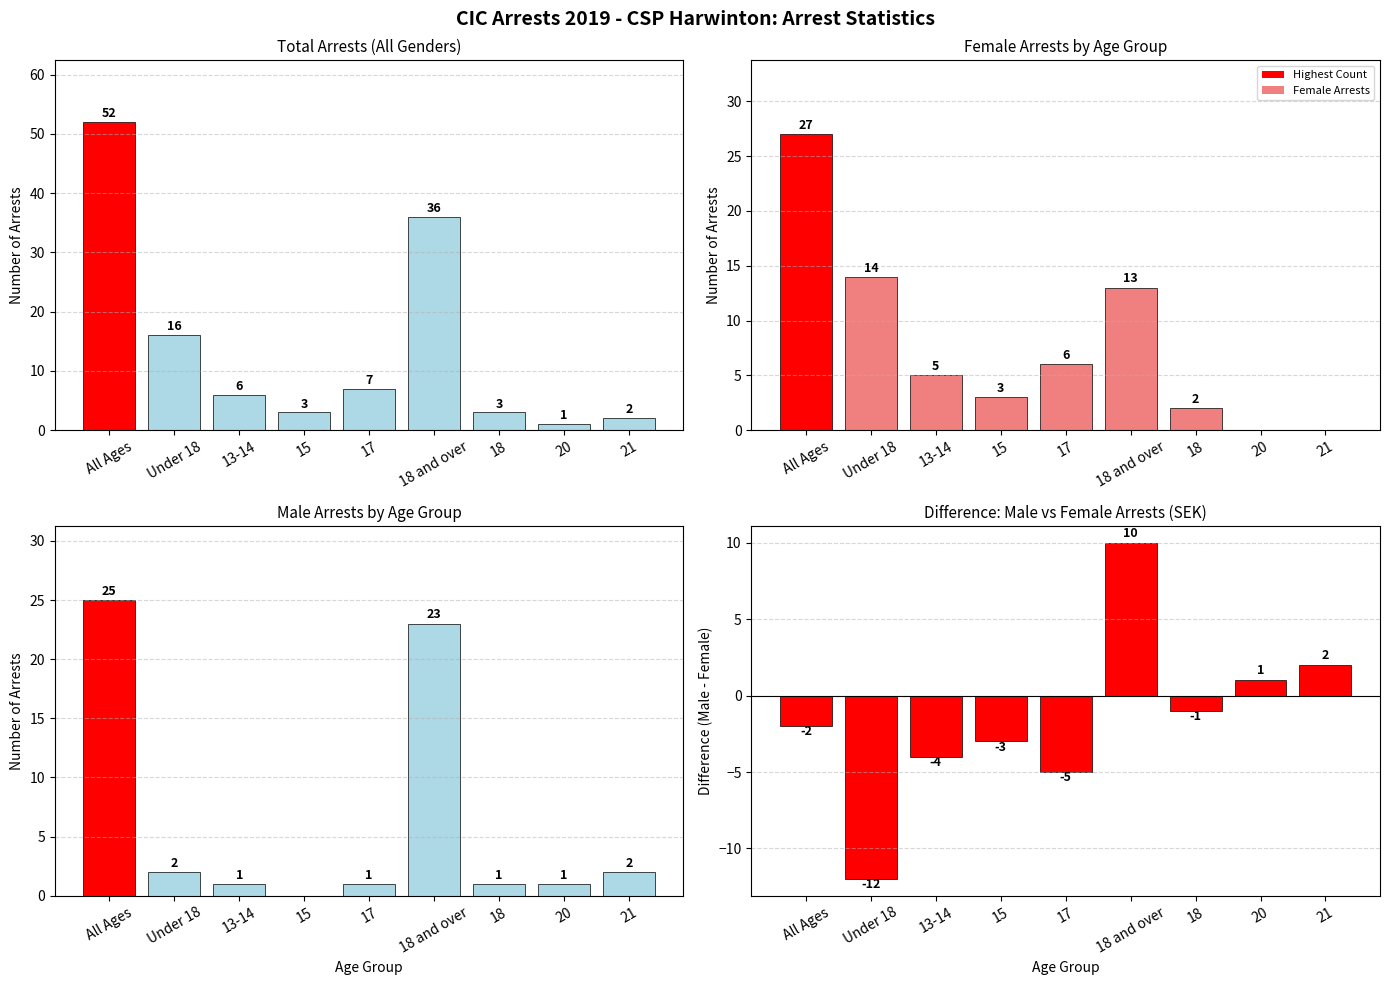

What is the spread (max minus min) of values at 13-14?

10